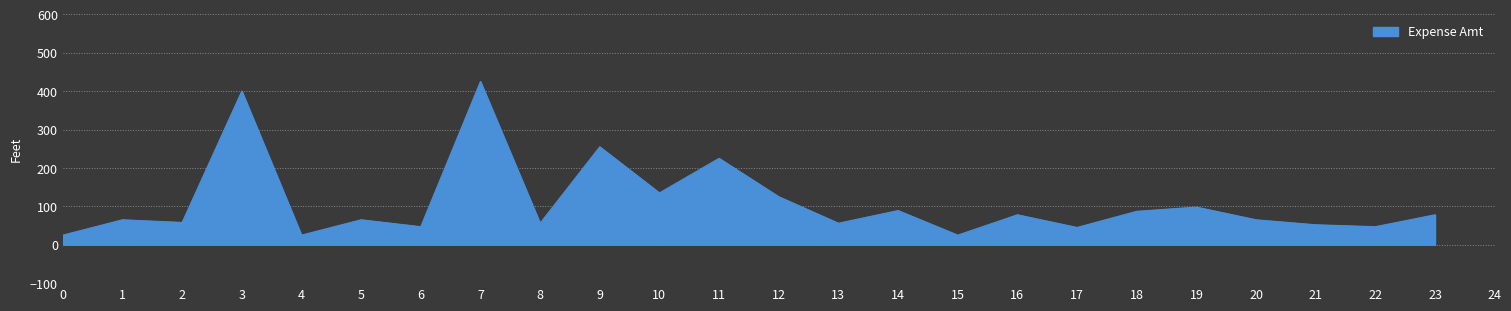

Which label corresponds to the largest value in the chart?

7